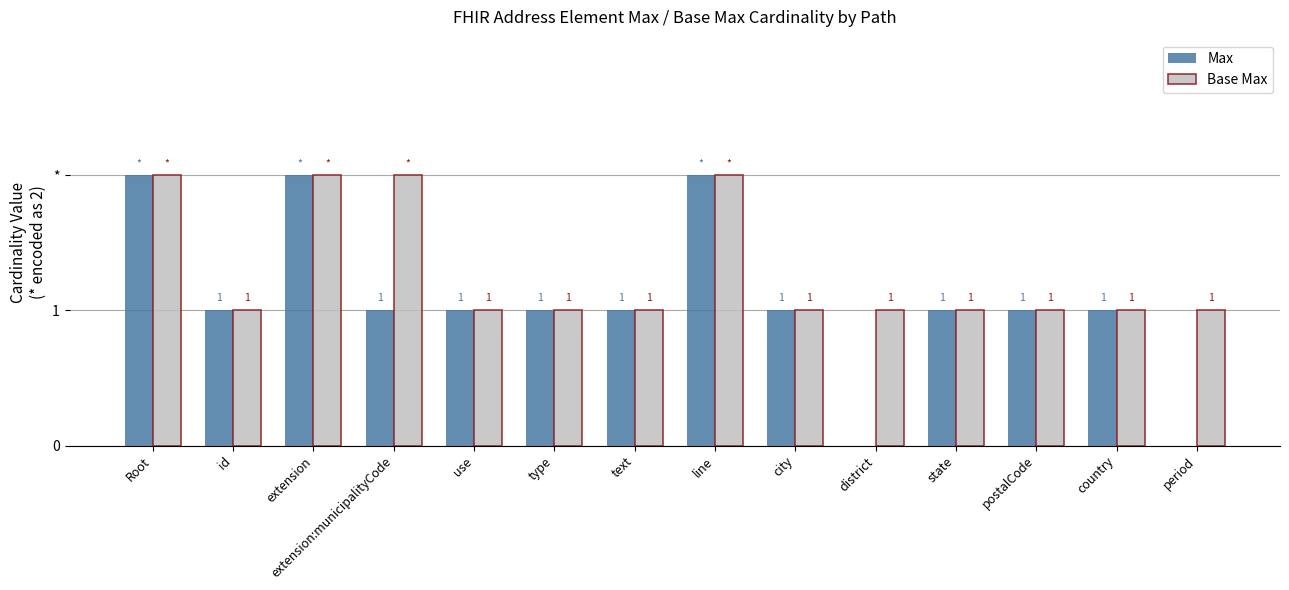

What are all the series names shown in the legend?

Max, Base Max